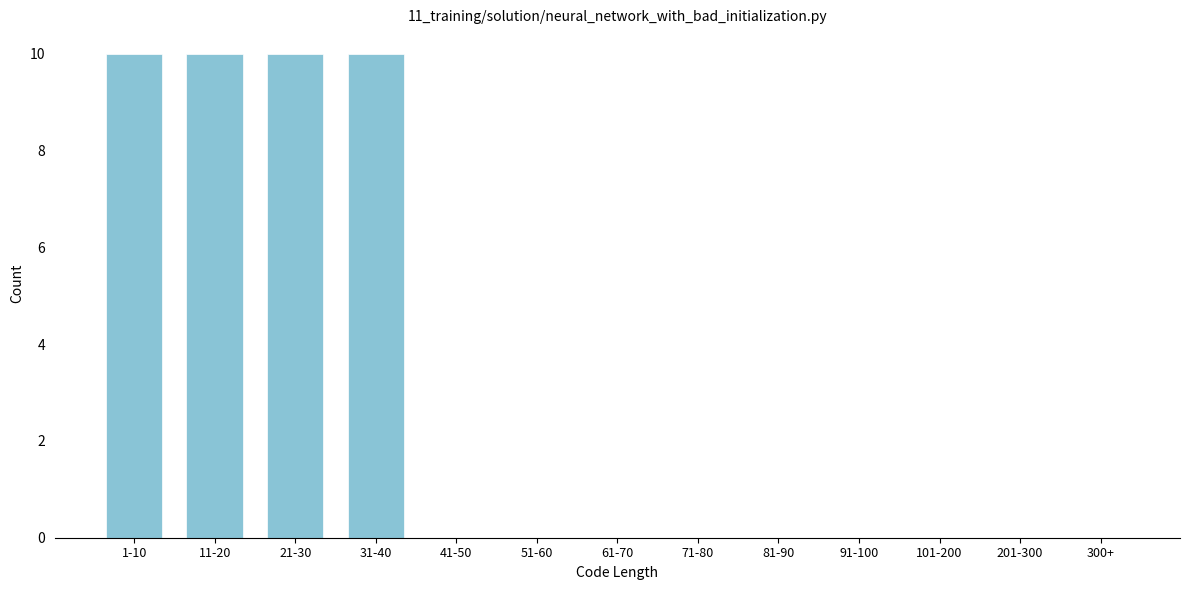

Reading left to right, transcribe all the data shown in this chart.

1-10=10	11-20=10	21-30=10	31-40=10	41-50=0	51-60=0	61-70=0	71-80=0	81-90=0	91-100=0	101-200=0	201-300=0	300+=0